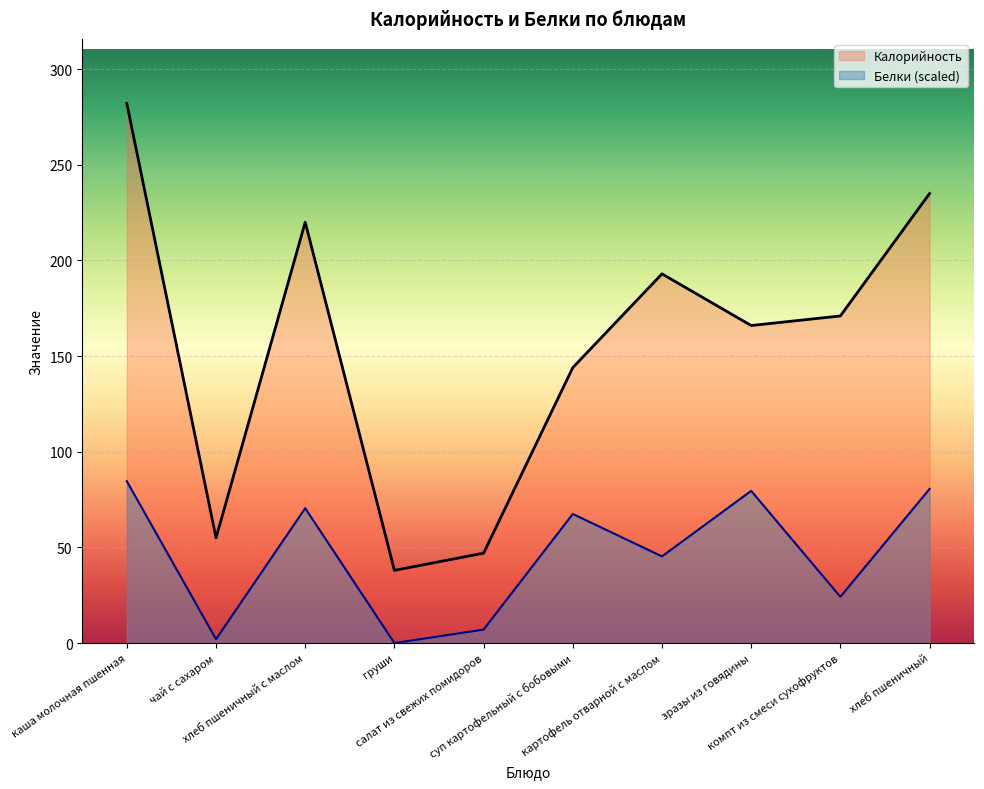

How many data points does each series have?

10